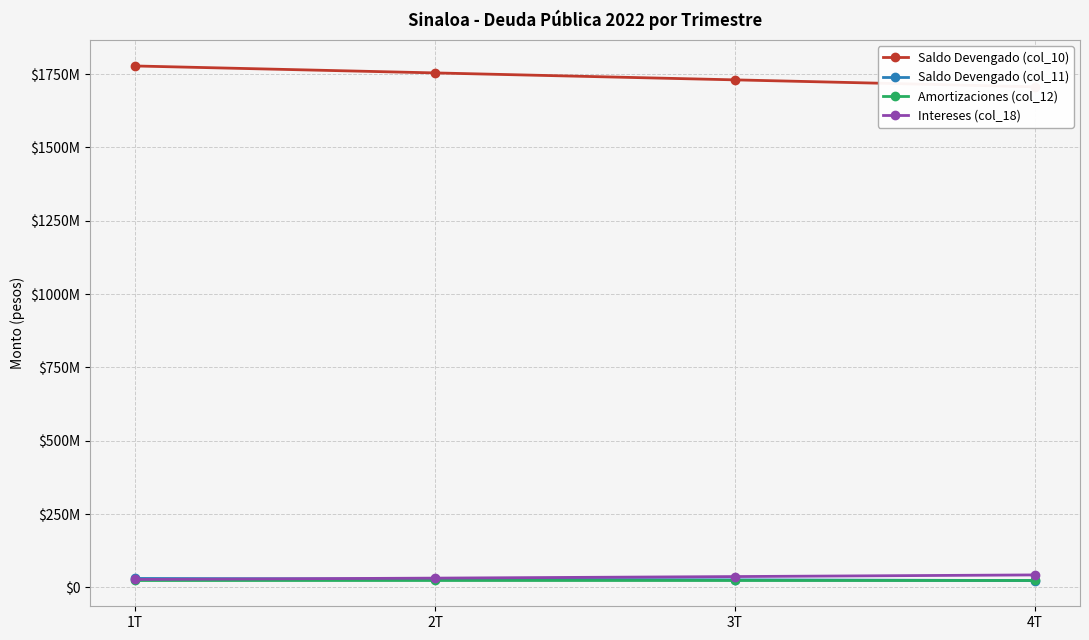

Rank the categories by Amortizaciones (col_12) value from lowest to highest.

1T, 2T, 3T, 4T